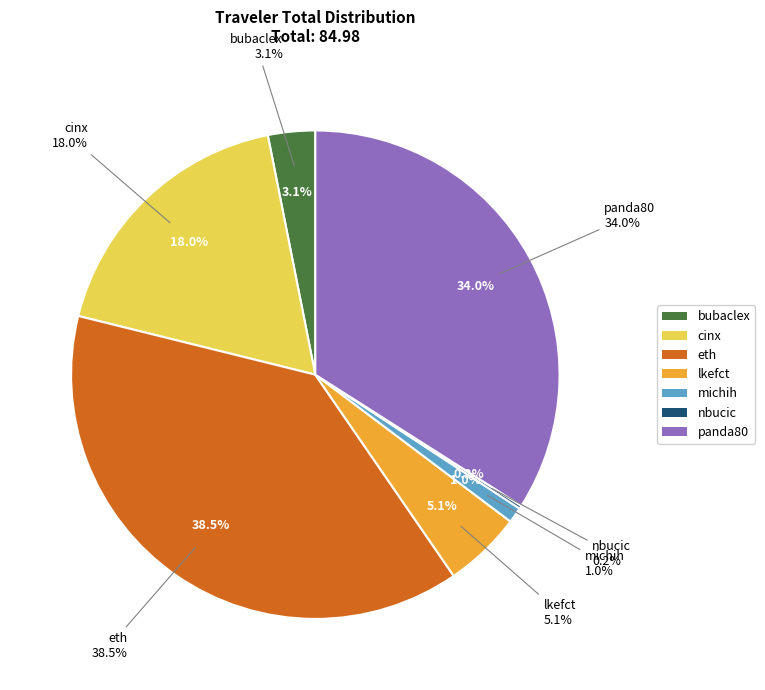

The bubaclex slice represents 3% of the pie. True or false?

True